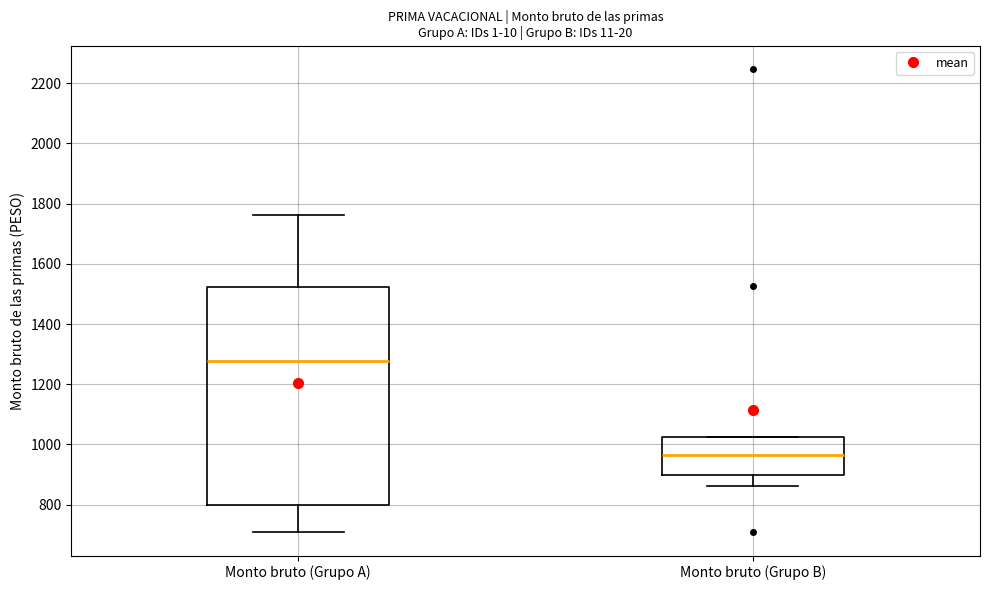

Comparing the boxes themselves (not the whiskers), which one is the tallest?

Monto bruto (Grupo A)